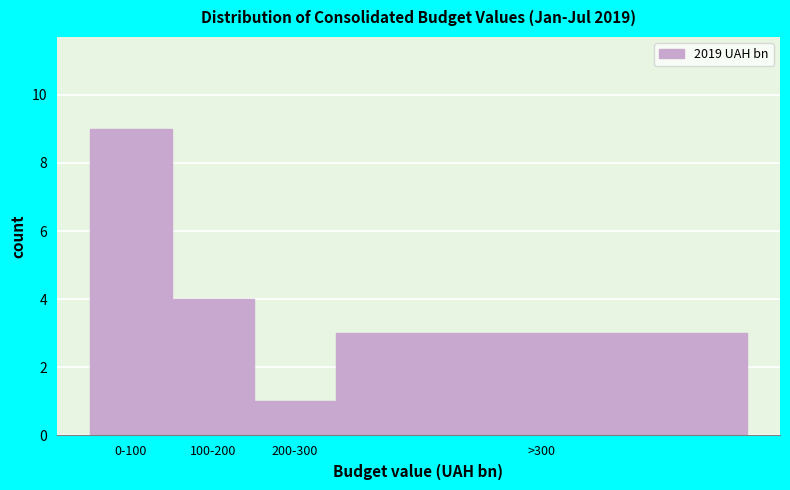

Reading left to right, list all the values displayed in this chart.

9	4	1	3